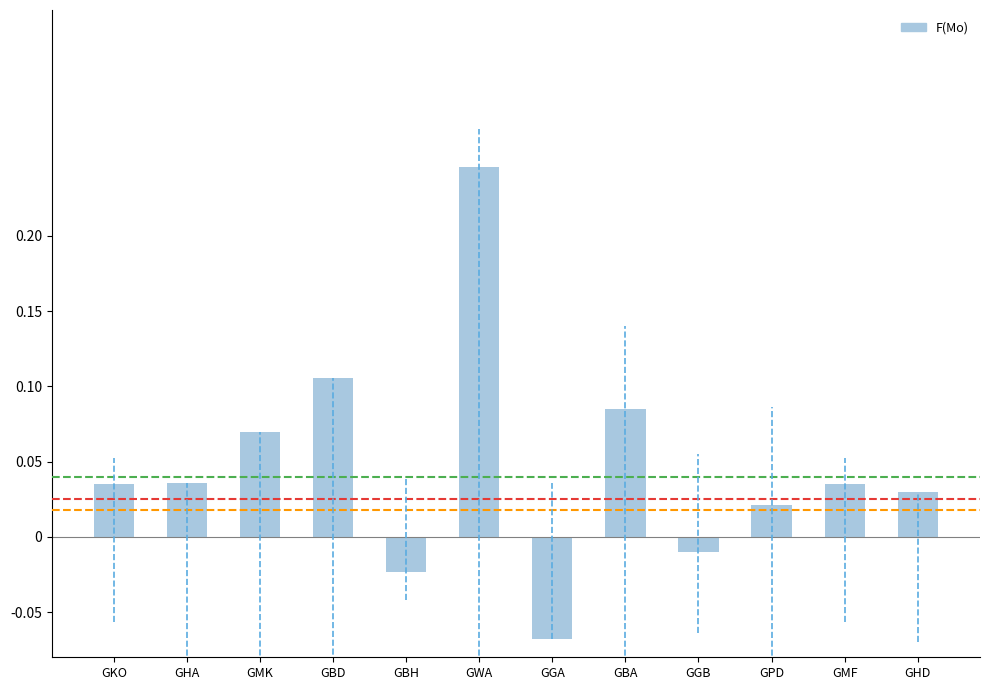

The chart shows a value of 0.1 at GWA. True or false?

False